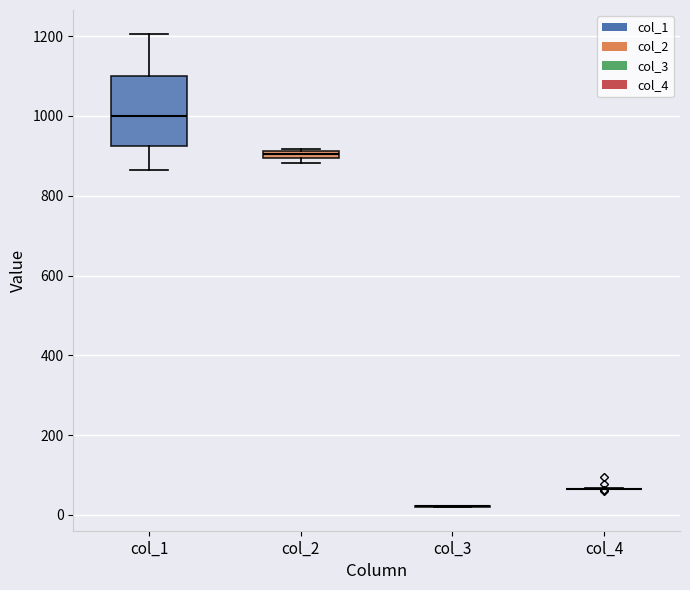

Comparing the boxes themselves (not the whiskers), which one is the tallest?

col_1